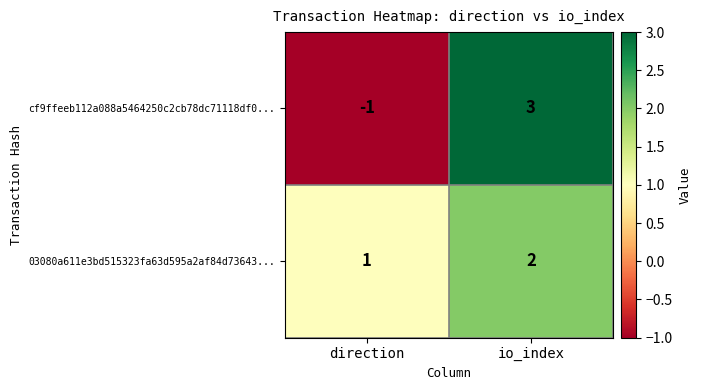

Reading left to right, what are all the values shown in this chart?

cf9ffeeb112a088a5464250c2cb78dc71118df0...: -1	3
03080a611e3bd515323fa63d595a2af84d73643...: 1	2